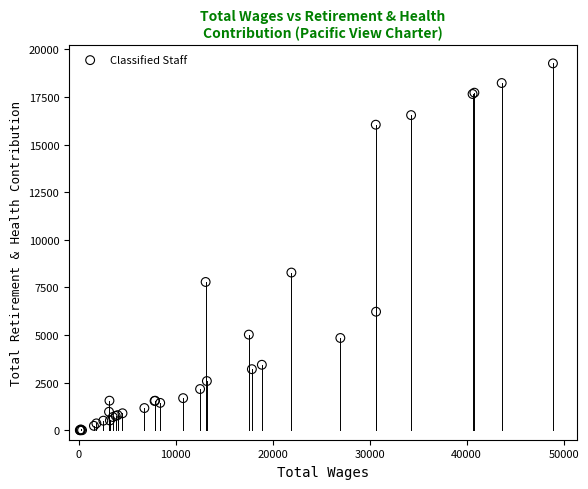

What Y value in the scatter plot is closest to 9630?

8277